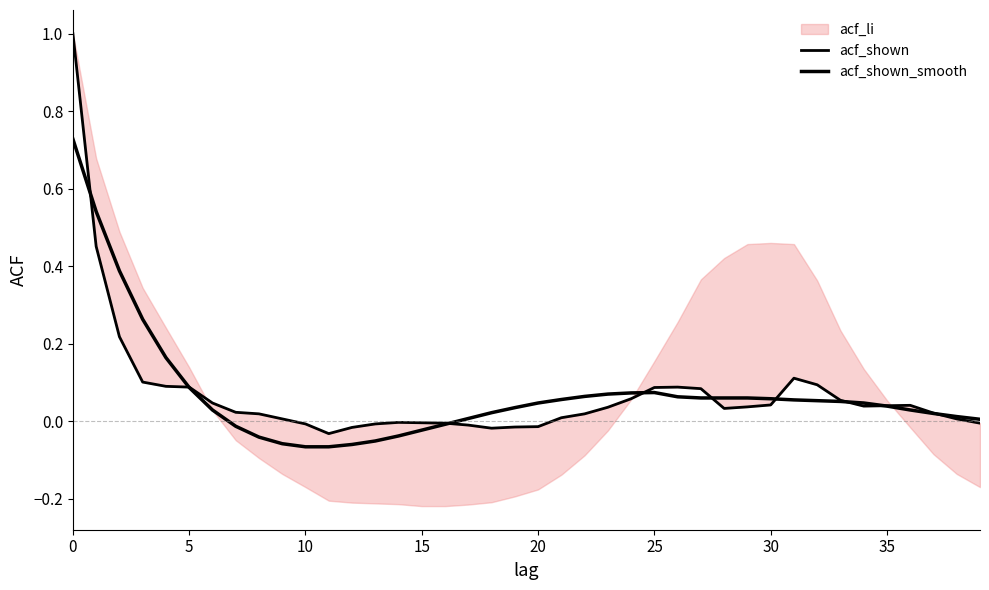

How many data points in acf_shown are less than 0?

12